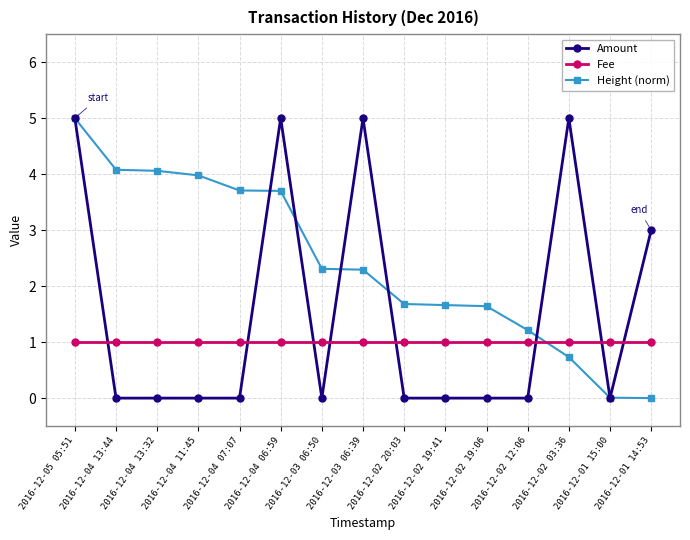

The Amount series shows 5.0 at 2016-12-03 06:39. True or false?

True